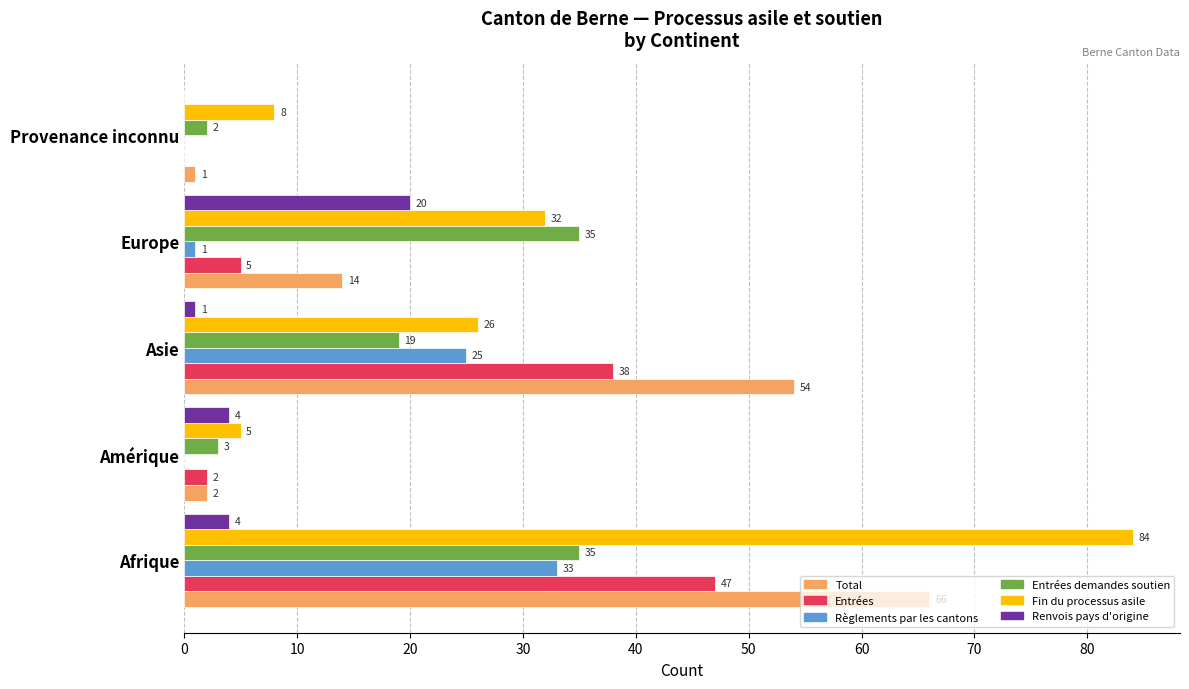

At which label is Entrées demandes soutien closest to 18?

Asie